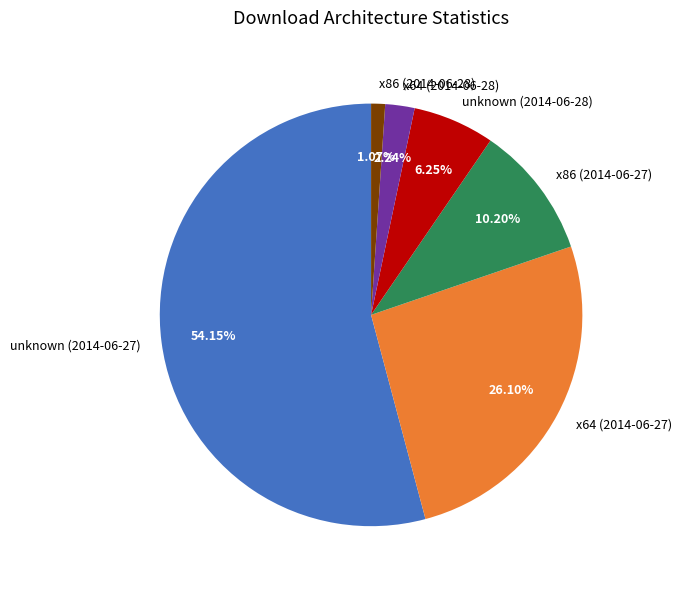

Which slice is the largest?

unknown (2014-06-27)